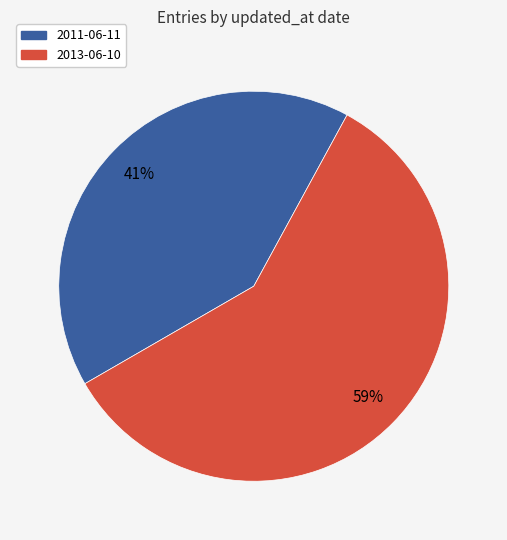

Do 2011-06-11 and 2013-06-10 together represent more than half of the pie?

Yes